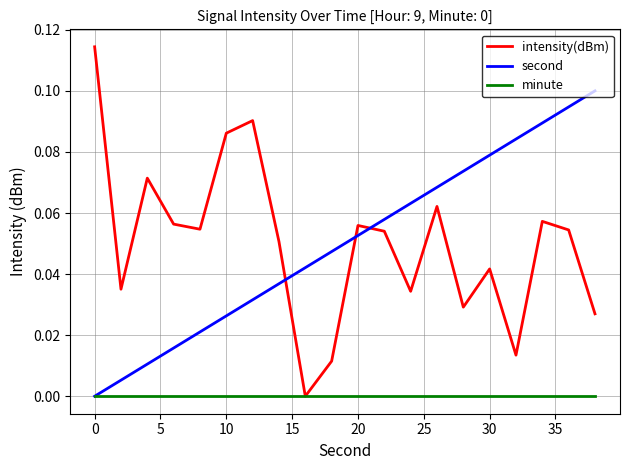

List the series in order of their peak value, highest first.

intensity(dBm), second, minute